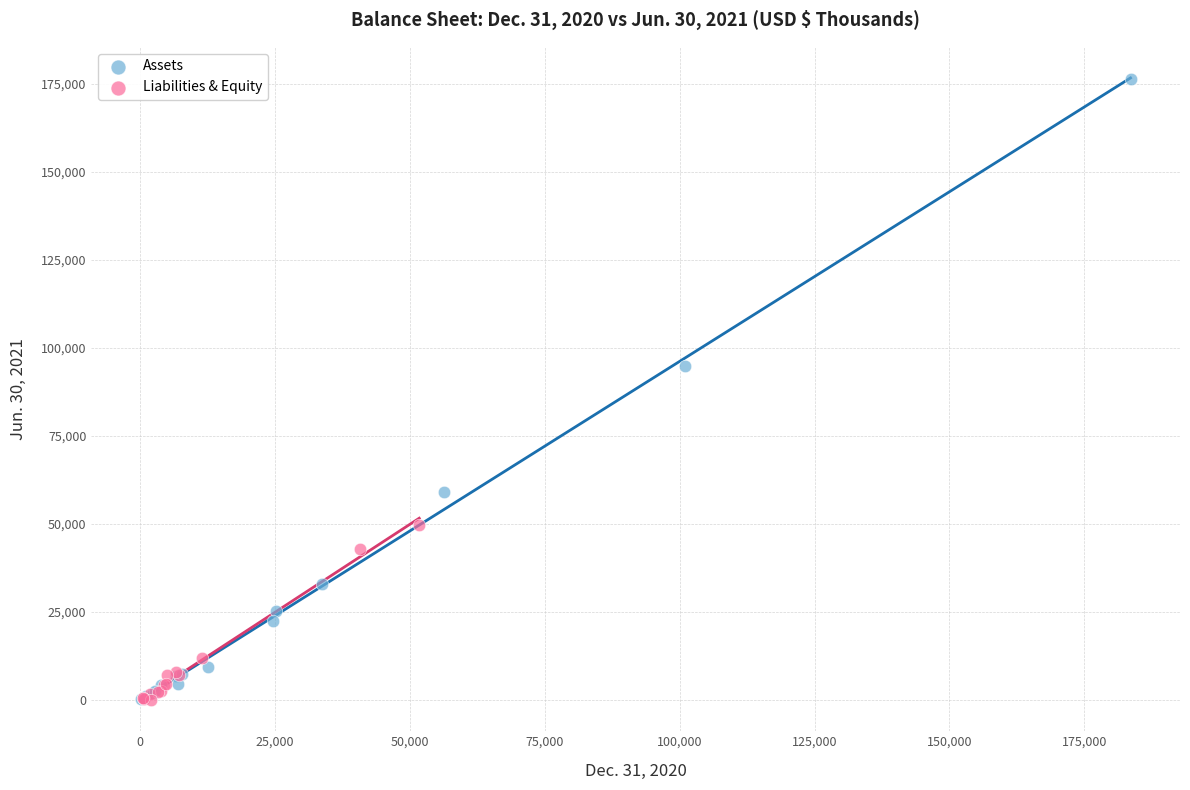

Which series reaches the maximum Y coordinate?

Assets